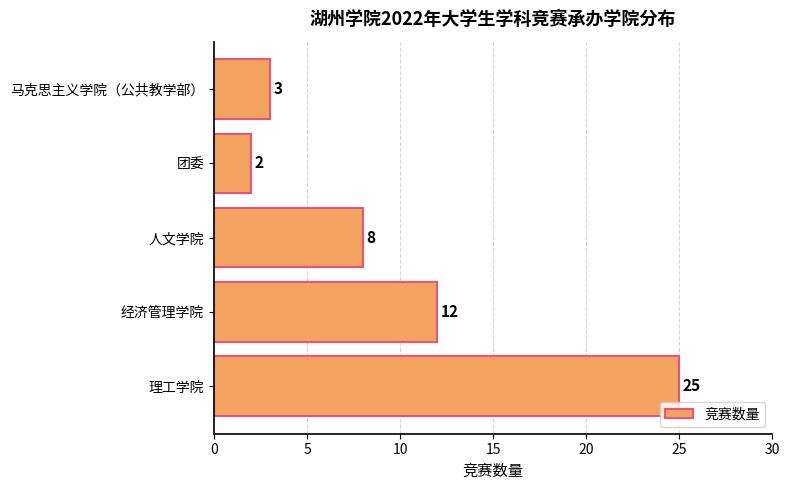

Rank the categories by value from lowest to highest.

团委, 马克思主义学院（公共教学部）, 人文学院, 经济管理学院, 理工学院